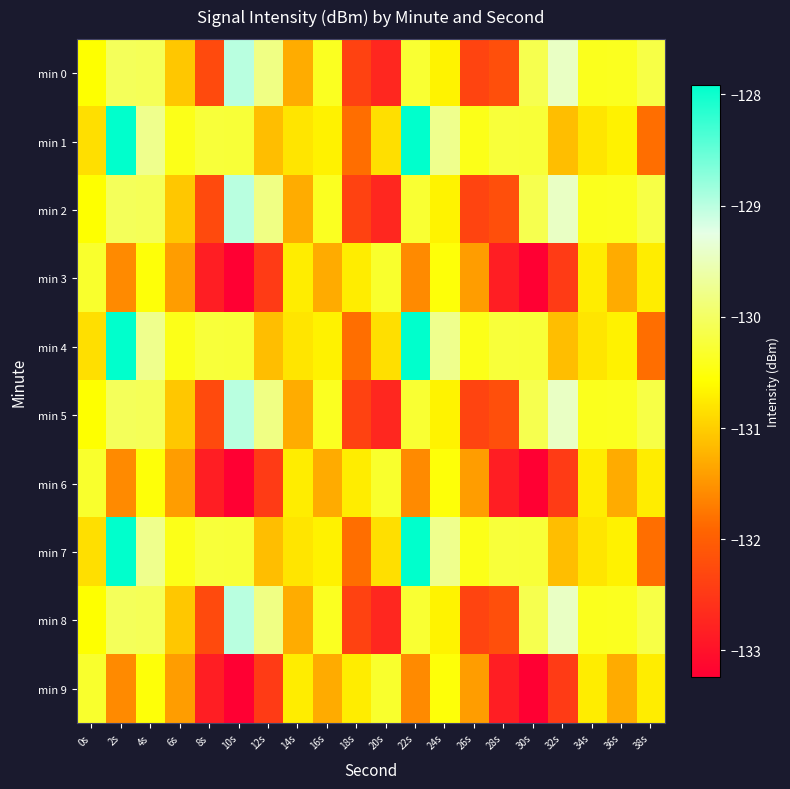

At which category does the chart reach its peak across all series?

2s